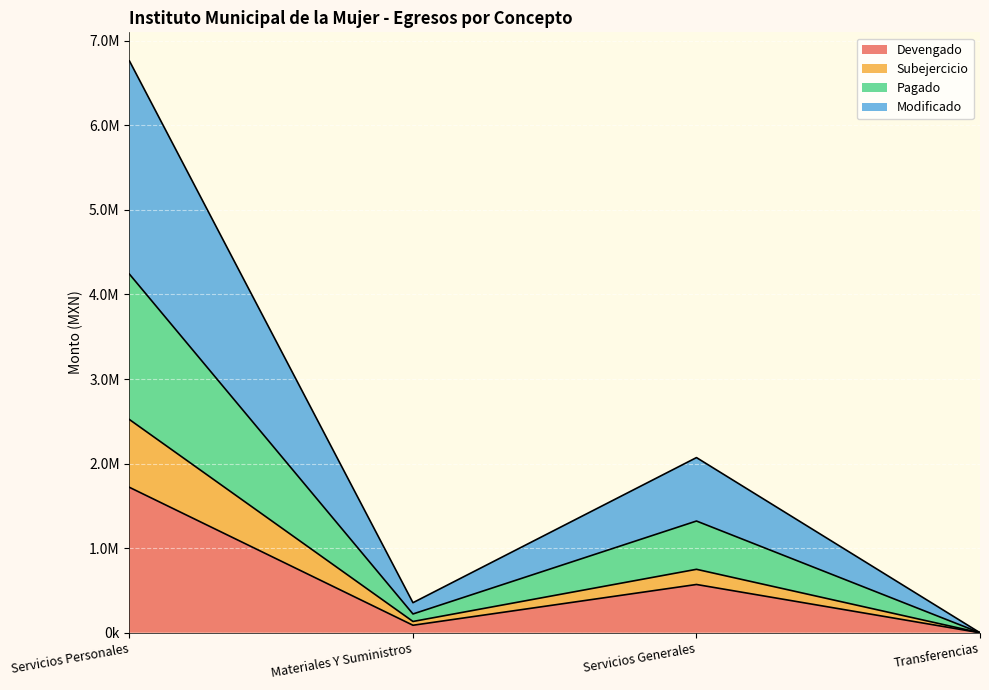

Between Materiales Y Suministros and Transferencias, which is larger?

Materiales Y Suministros